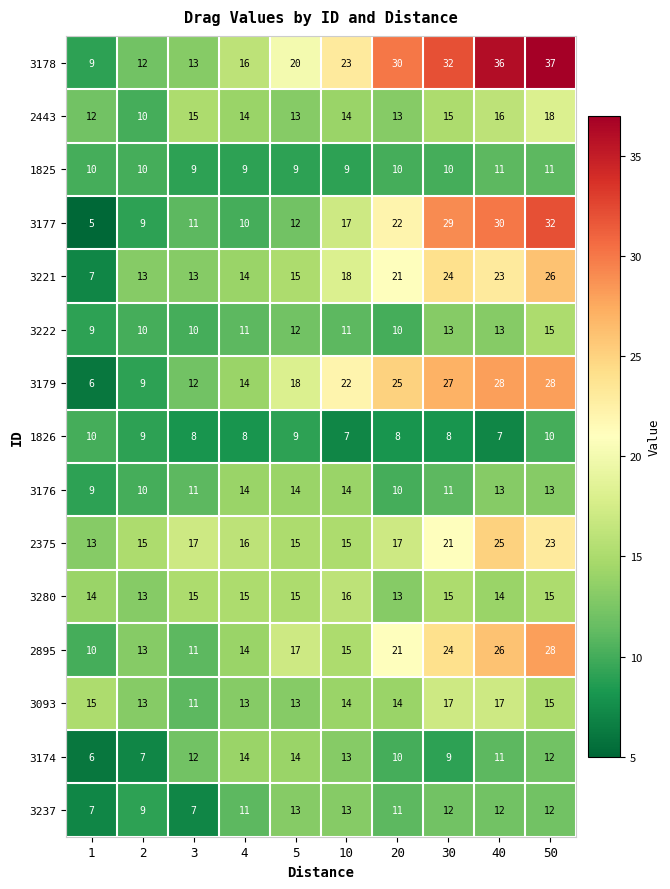

Is it true that 3176 equals 9 at 40?

False